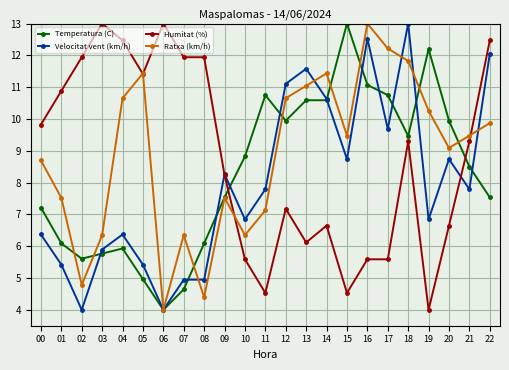

Reading left to right, list all the values displayed in this chart.

Temperatura (C): 7.2	6.1	5.6	5.8	5.9	5.0	4.0	4.6	6.1	7.5	8.8	10.8	9.9	10.6	10.6	13.0	11.1	10.8	9.5	12.2	9.9	8.5	7.5
Velocitat vent (km/h): 6.4	5.4	4.0	5.9	6.4	5.4	4.0	4.9	4.9	8.3	6.8	7.8	11.1	11.6	10.6	8.7	12.5	9.7	13.0	6.8	8.7	7.8	12.1
Humitat (%): 9.8	10.9	11.9	13.0	12.5	11.4	13.0	11.9	11.9	8.2	5.6	4.5	7.2	6.1	6.6	4.5	5.6	5.6	9.3	4.0	6.6	9.3	12.5
Ratxa (km/h): 8.7	7.5	4.8	6.3	10.7	11.4	4.0	6.3	4.4	7.5	6.3	7.1	10.7	11.0	11.4	9.5	13.0	12.2	11.8	10.3	9.1	9.5	9.9